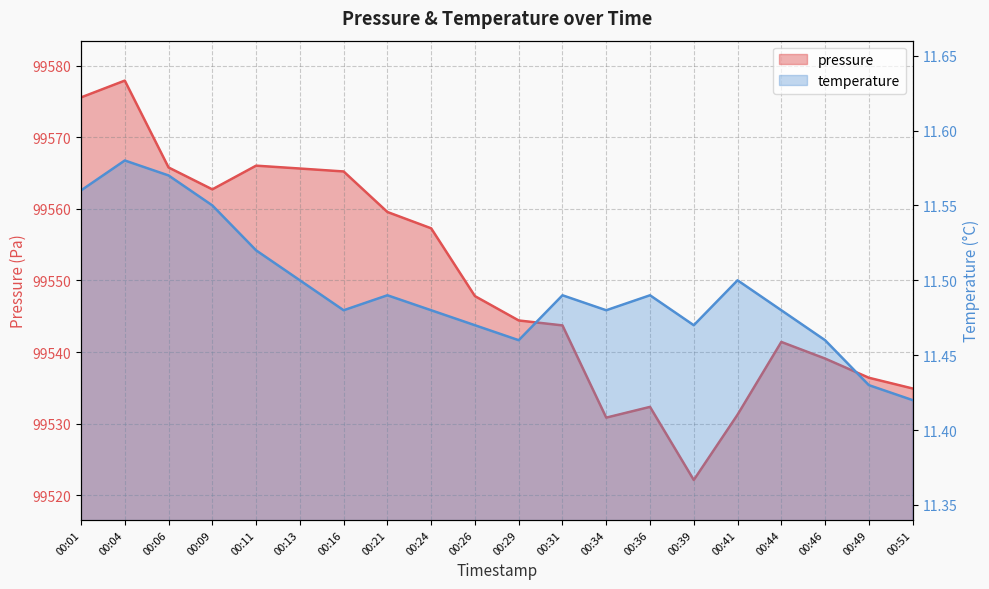

What is the value of the pressure point at the 1st from the left?

99575.6